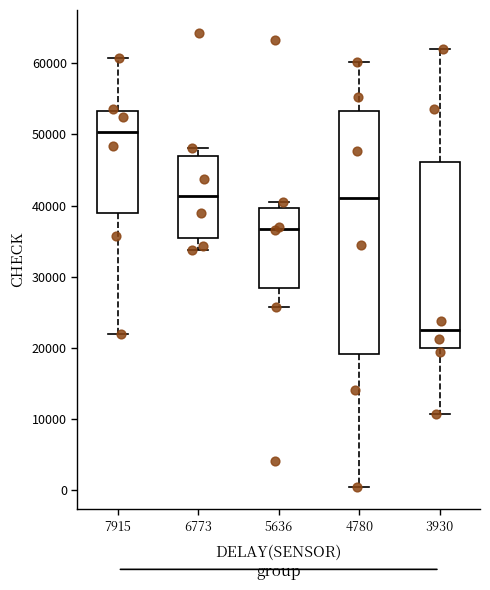

Which box's median line is the highest?

7915